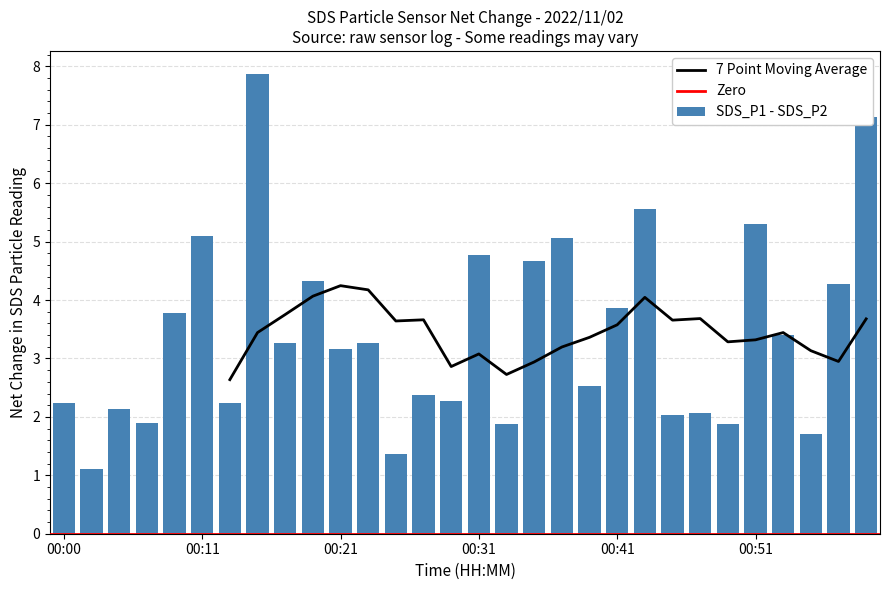

What value does the data have at 00:13?

2.2